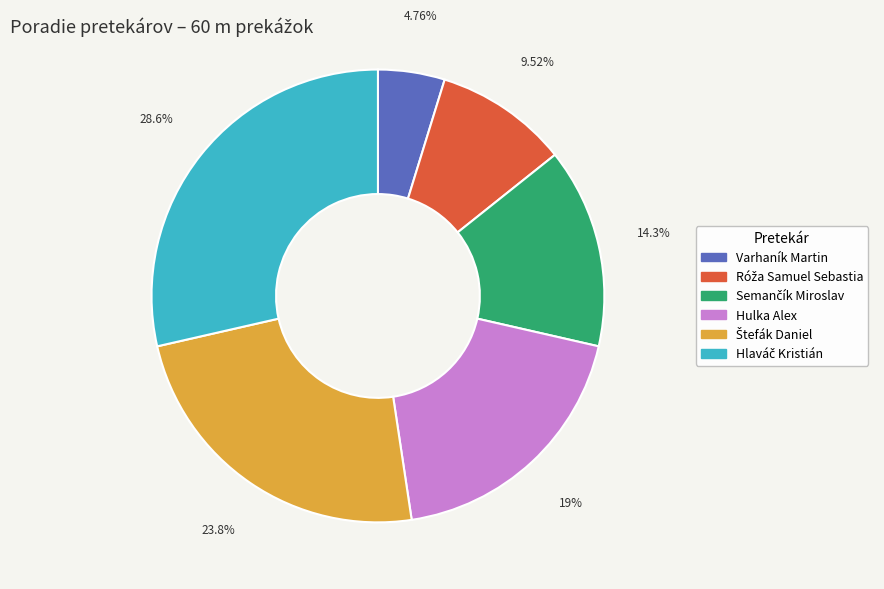

Which slice is the smallest?

Varhaník Martin